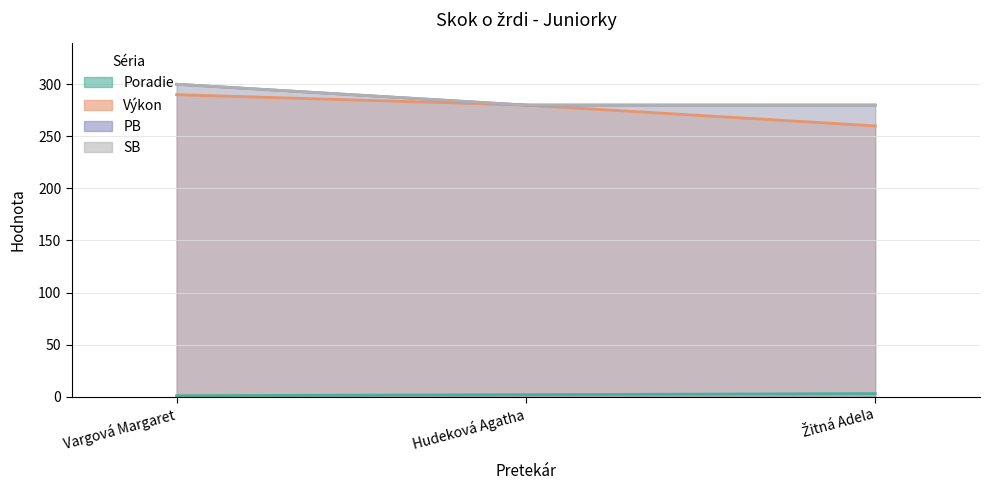

Between Hudeková Agatha and Žitná Adela, which series saw the biggest shift?

Výkon